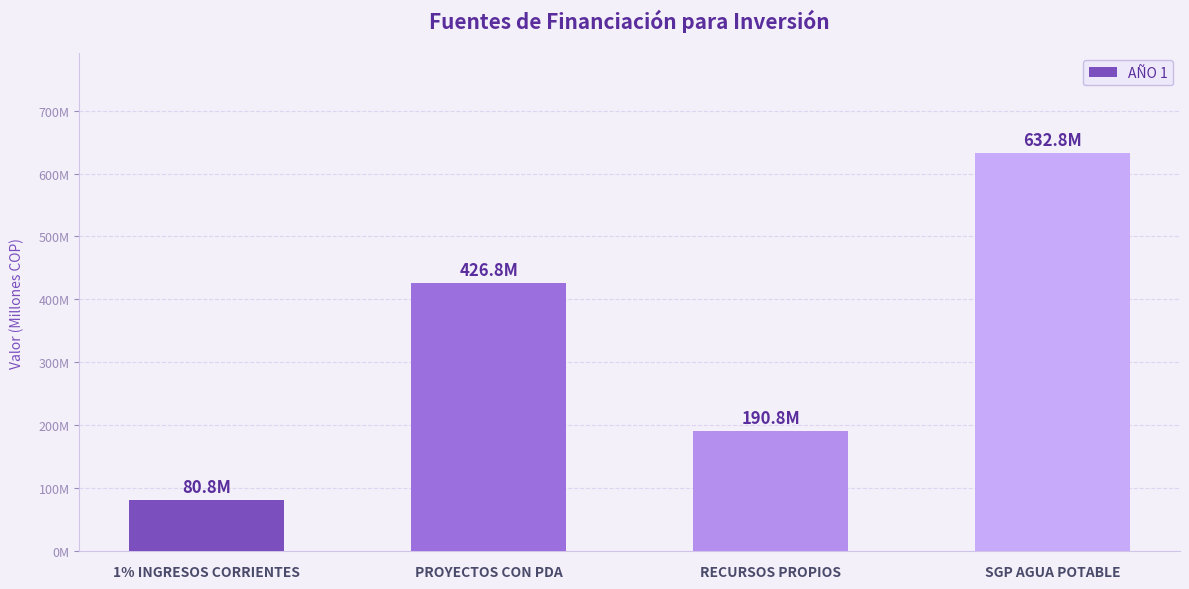

What is the difference between the maximum and minimum values?

551972977